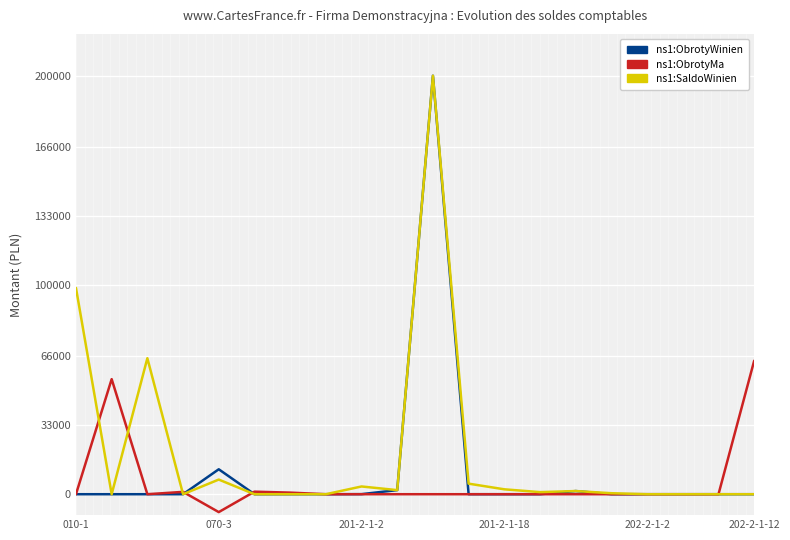

In ns1:SaldoWinien, how many points are higher than both neighbors (excluding endpoints)?

5